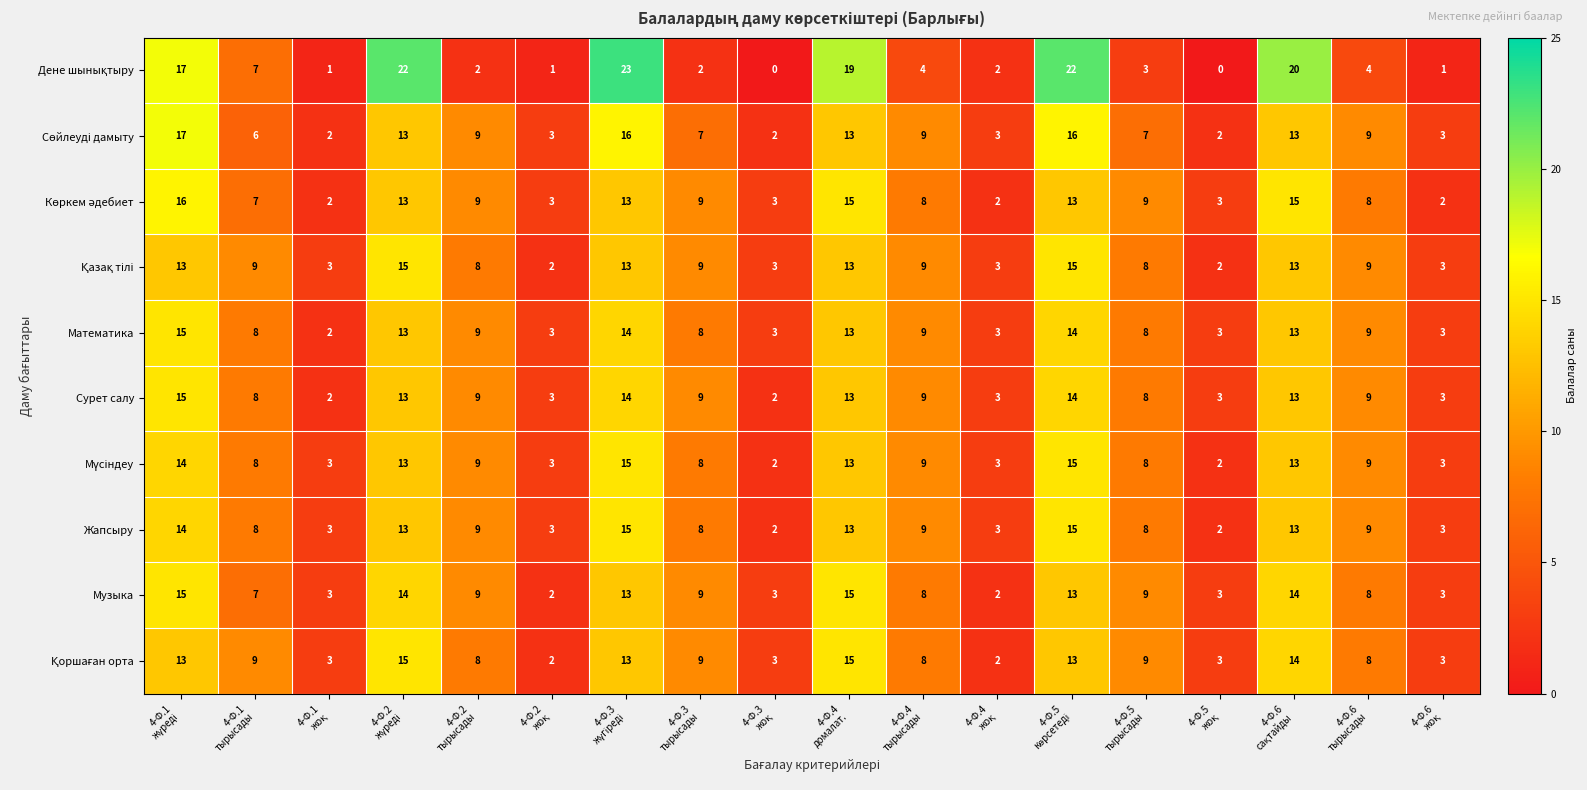

What is the sum of all Математика values?

150